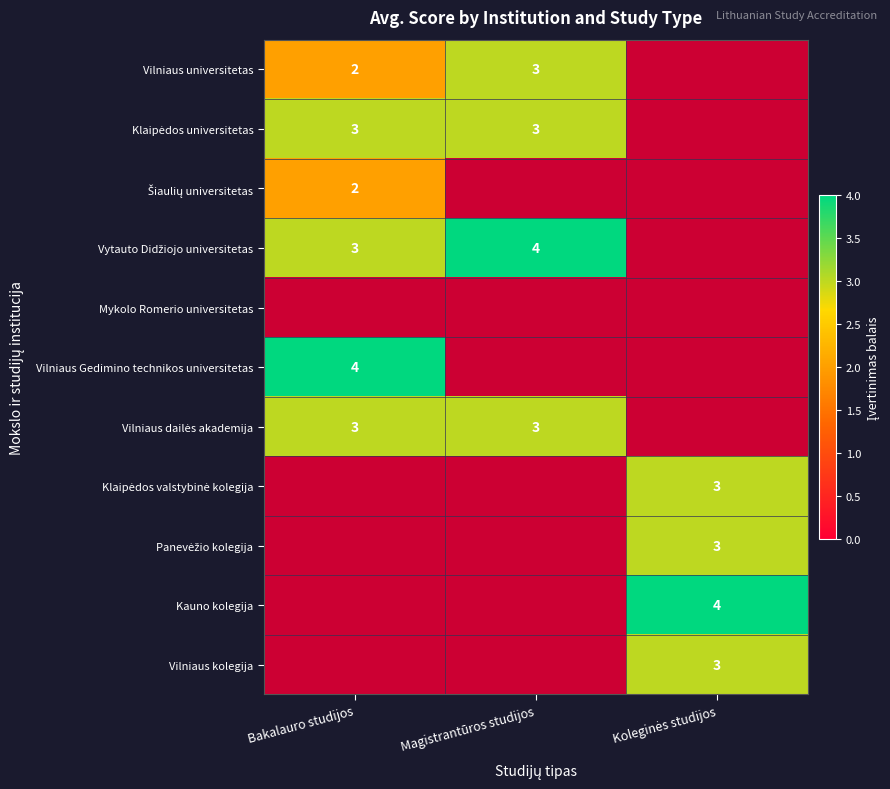

The Vilniaus universitetas series shows 2 at Bakalauro studijos. True or false?

True